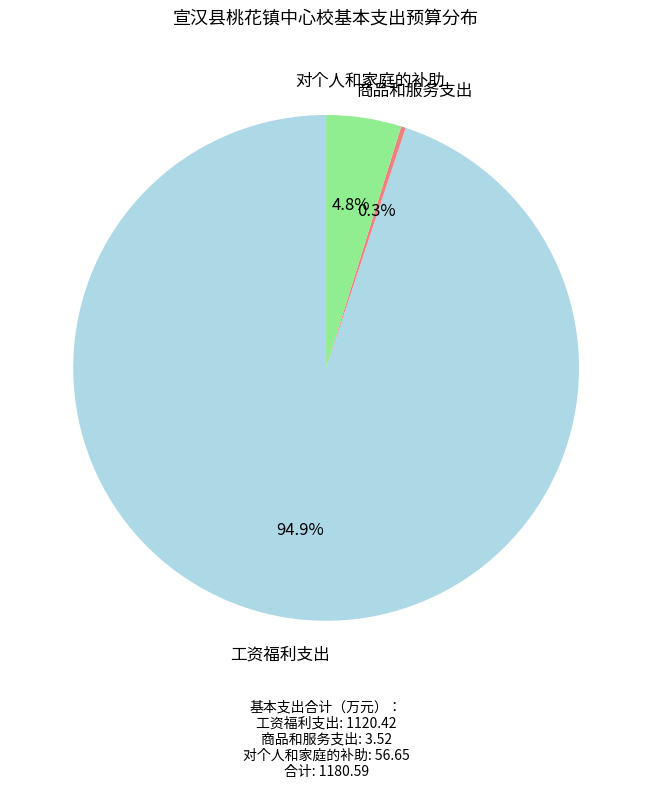

What is the smallest slice in the pie chart?

商品和服务支出